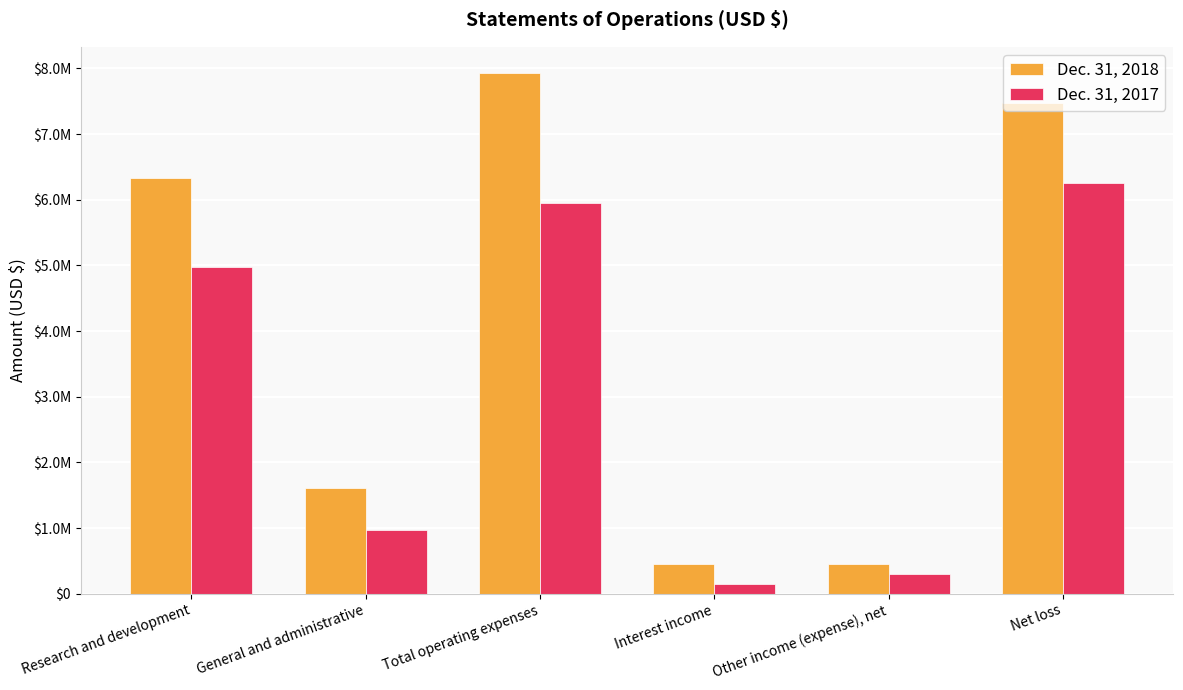

Are the bars grouped side by side (vs. stacked)?

Yes